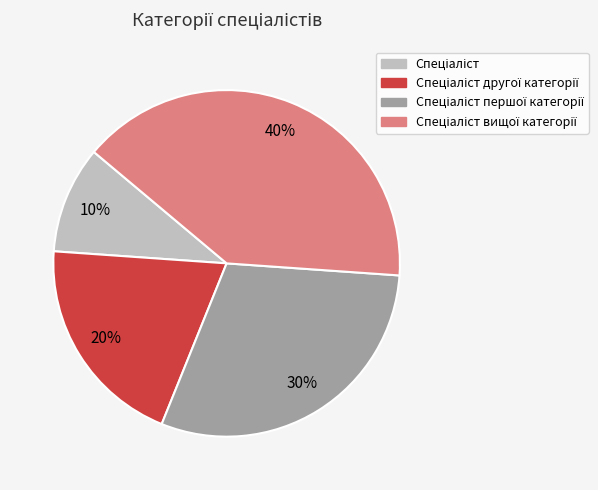

Is there any slice that represents more than half of the pie?

No